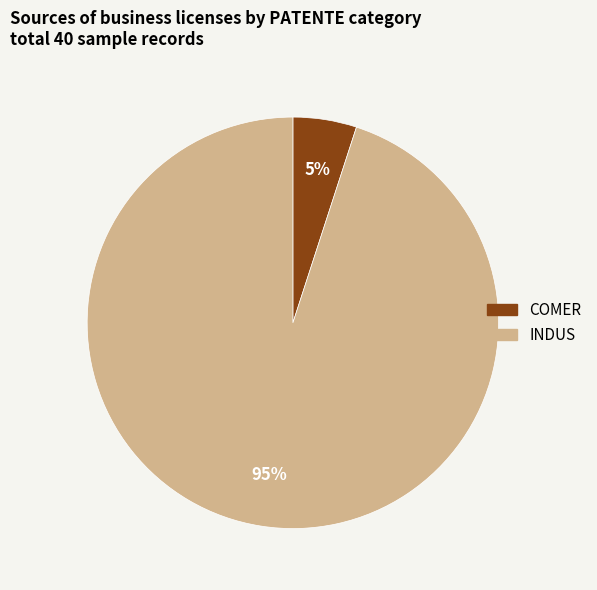

What is the ratio of the value at INDUS to the value at COMER?

19.0